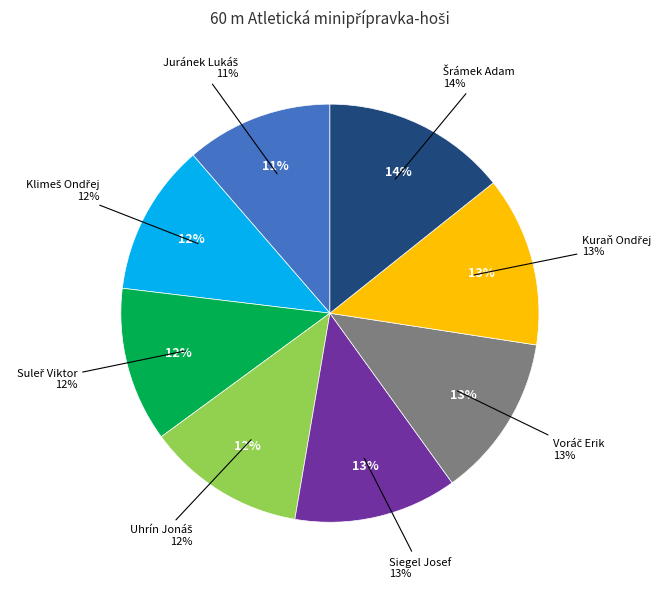

To the nearest percent, what percentage of the pie is Siegel Josef?

13%